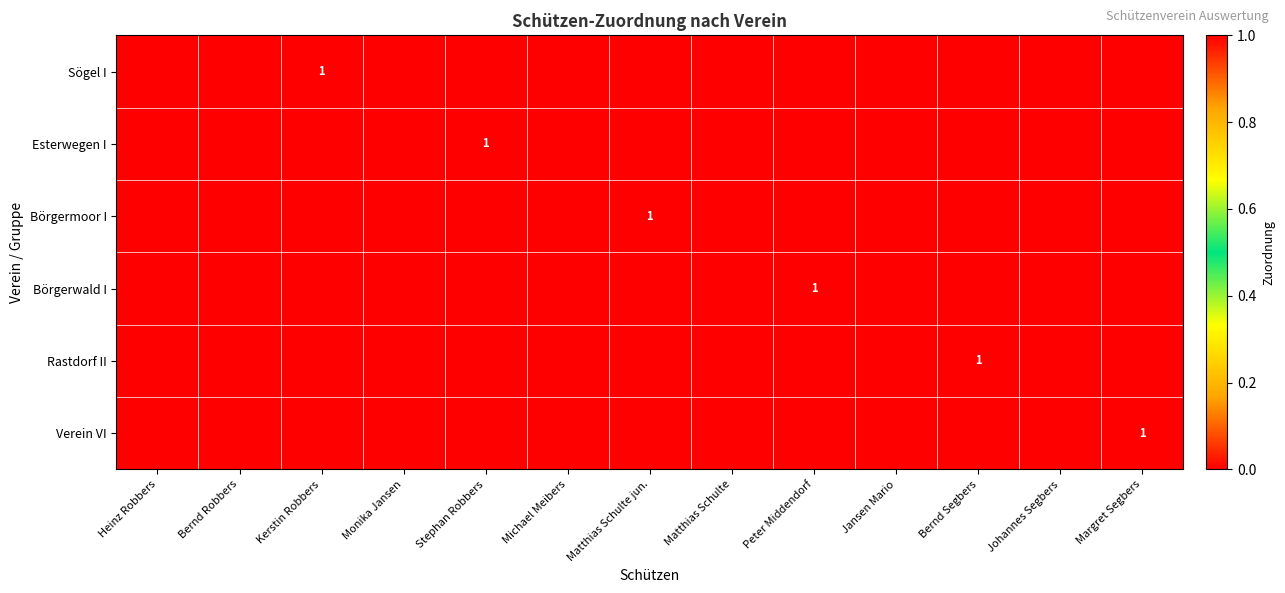

The Börgerwald I series shows 0 at Peter Middendorf. True or false?

False